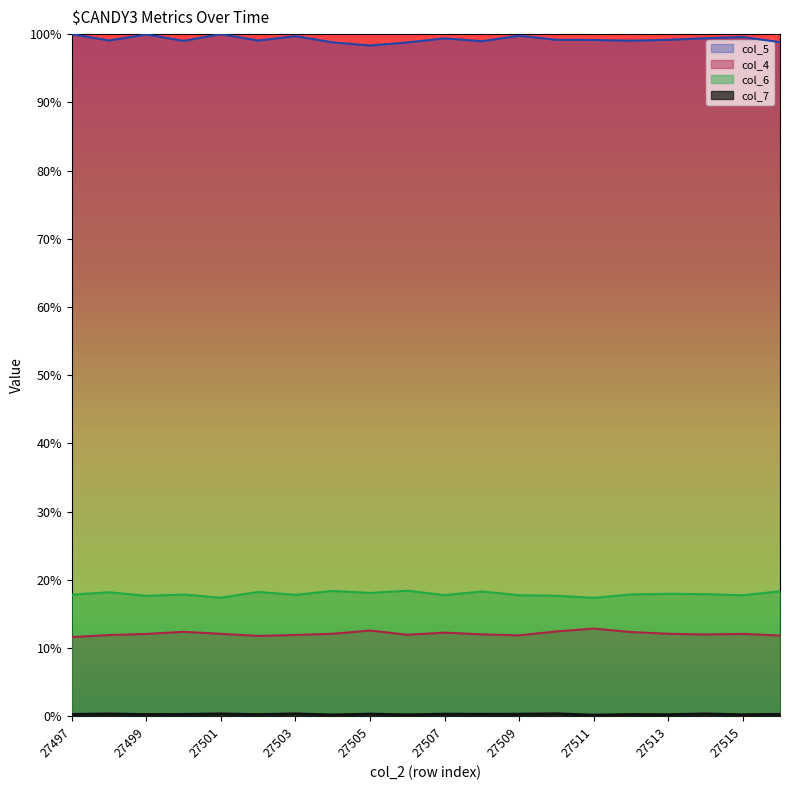

Is it true that col_6 equals 0.1 at 27501?

False